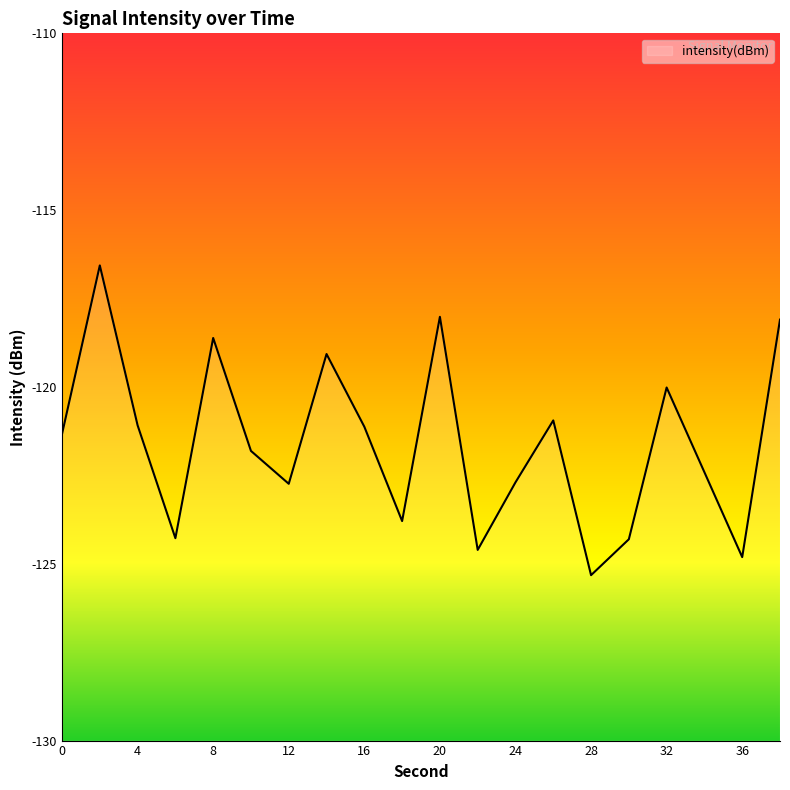

How many categories are shown in the chart?

20